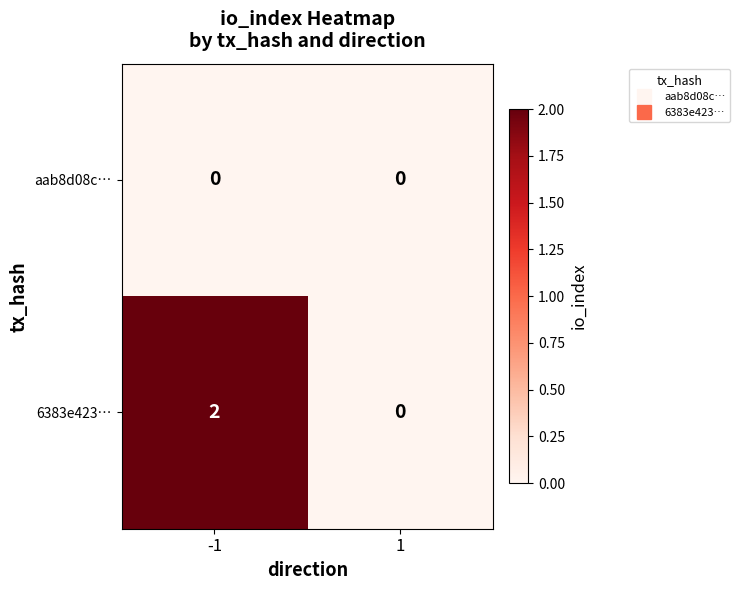

Reading left to right, list all the values displayed in this chart.

aab8d08c…: -1=0	1=0
6383e423…: -1=2	1=0